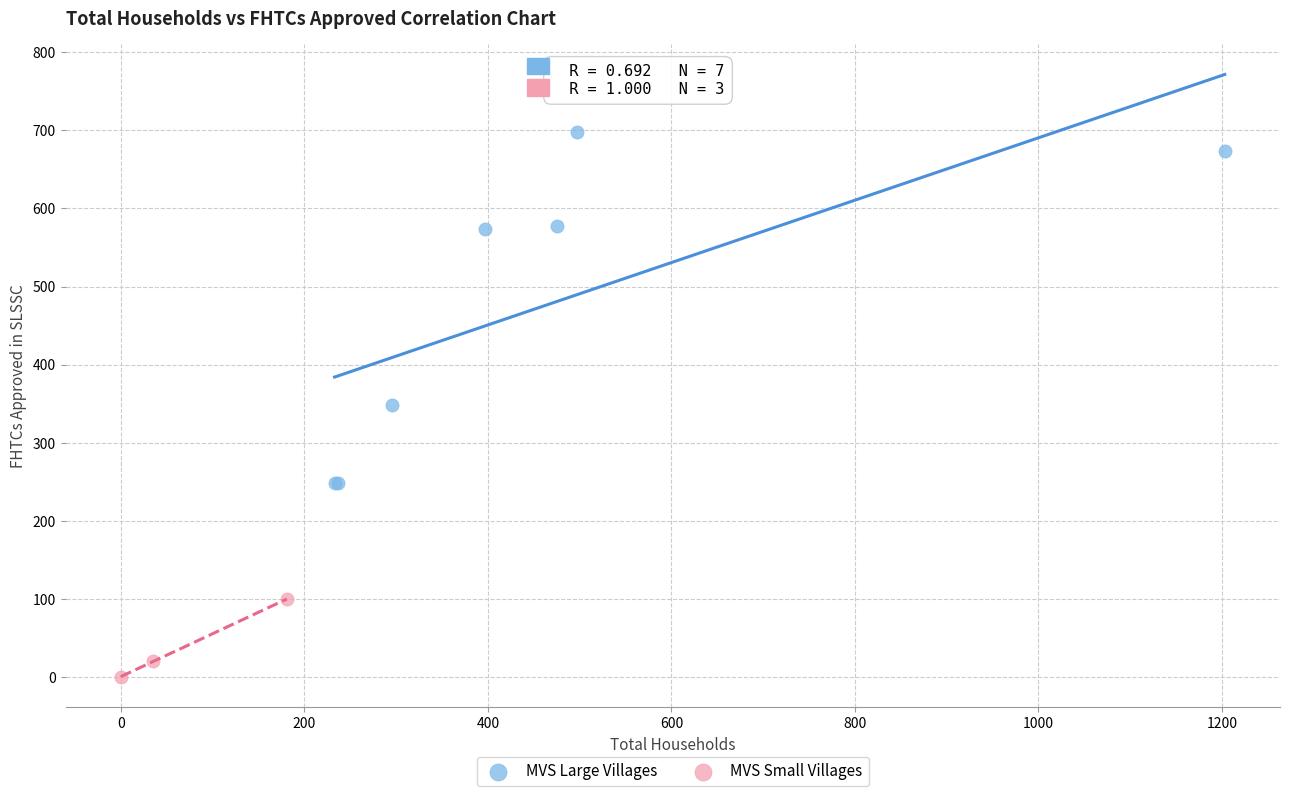

What are all the series names shown in the legend?

MVS Large Villages, MVS Small Villages